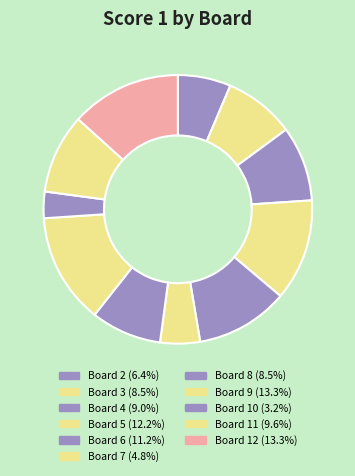

Is there a majority slice in this chart?

No